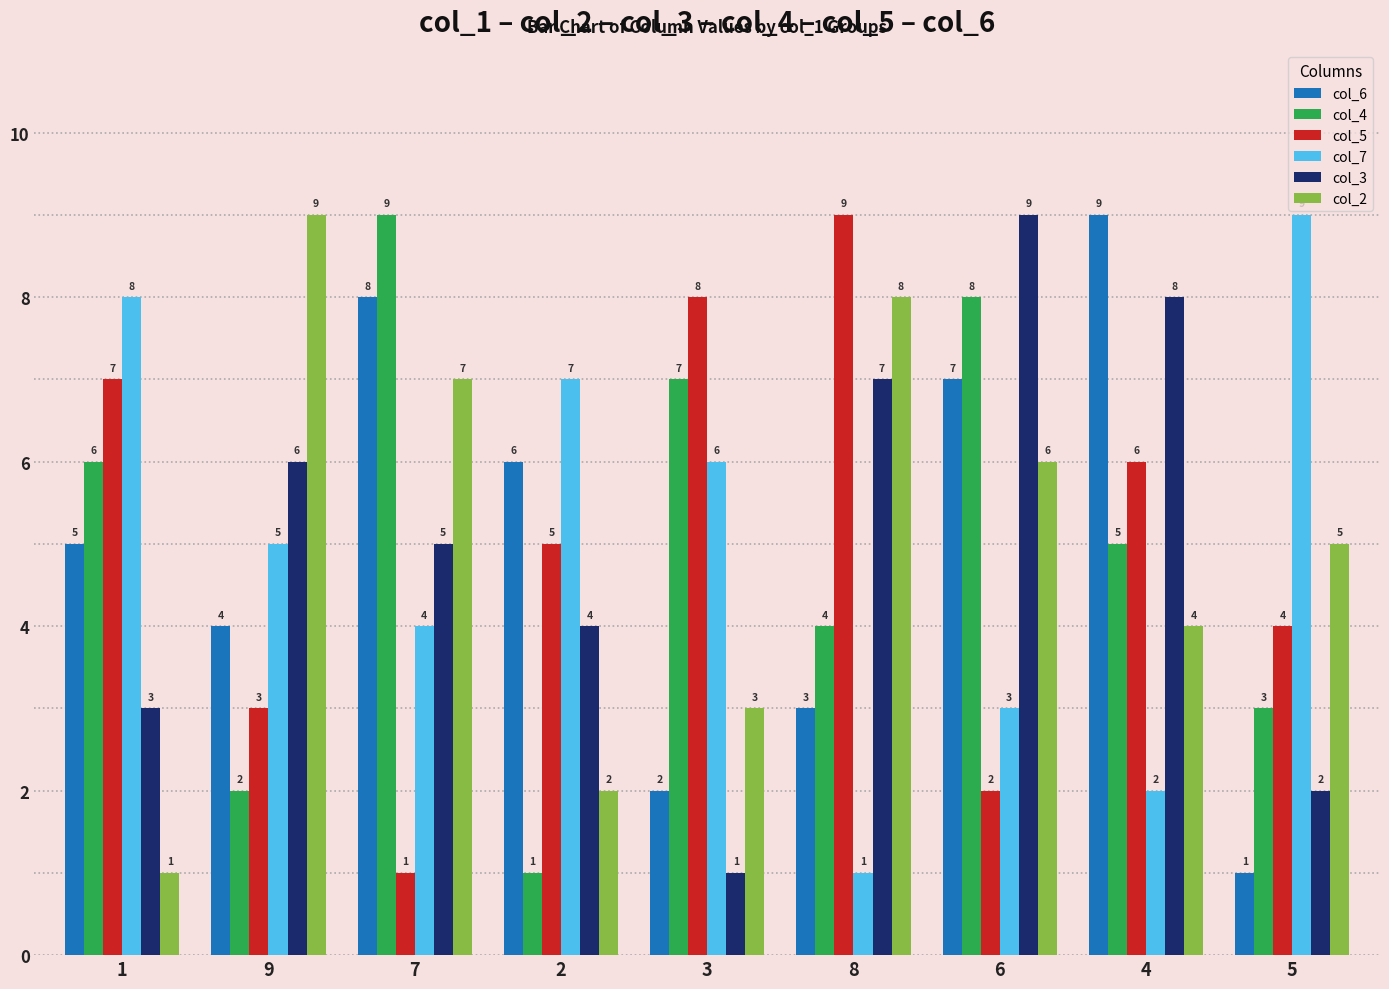

Is it true that col_5 equals 1 at 7?

True